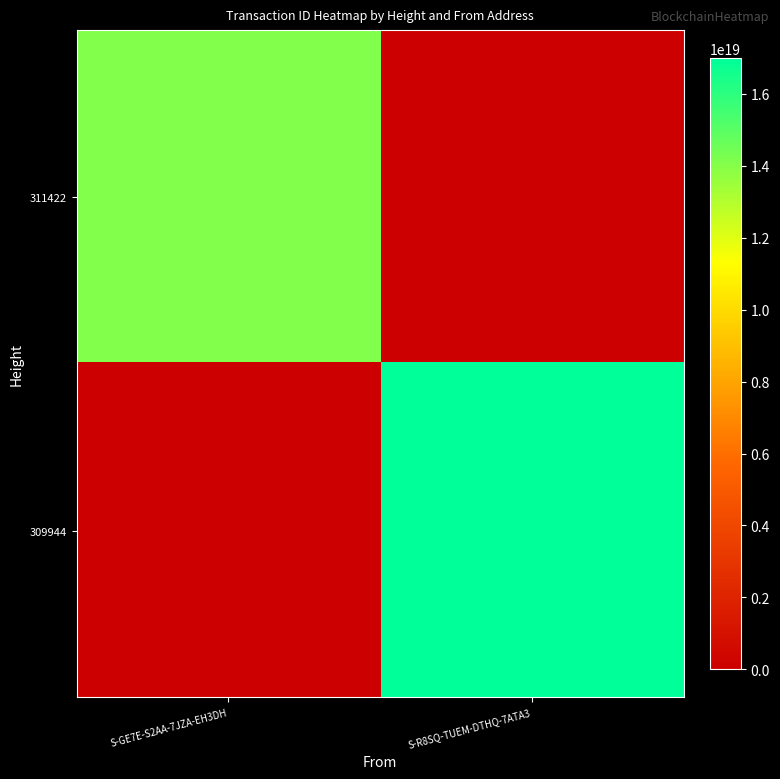

At which category is the sum across all series the highest?

S-R8SQ-TUEM-DTHQ-7ATA3